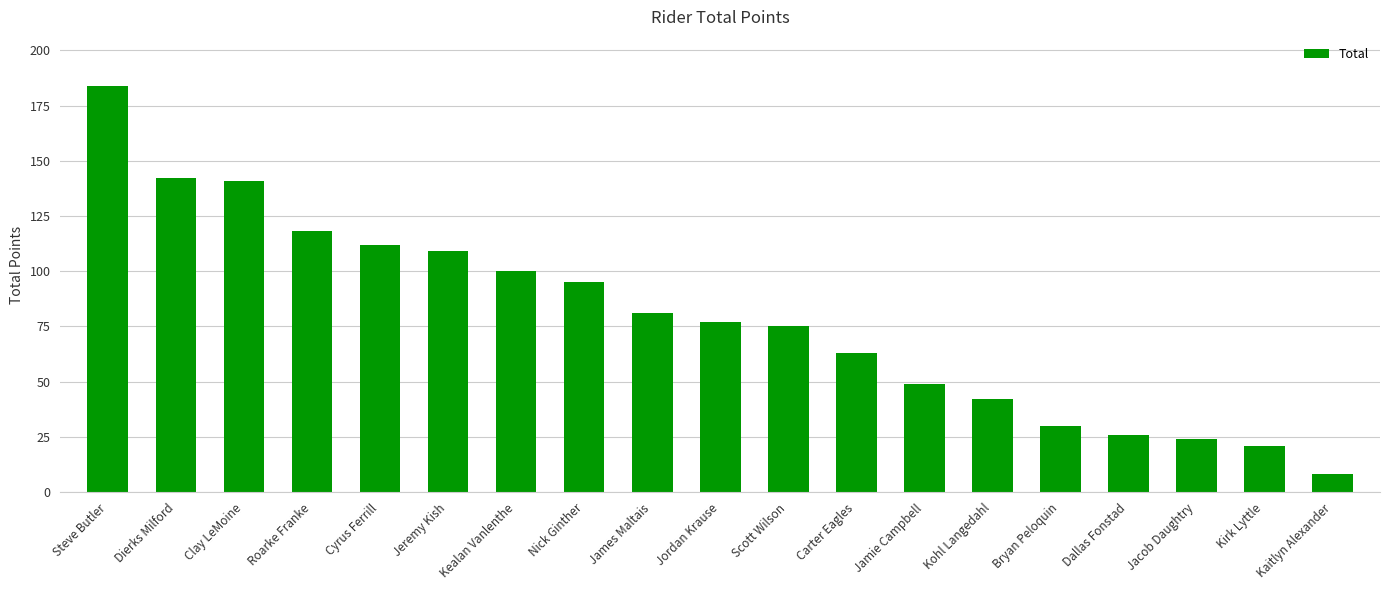

Reading left to right, list all the values displayed in this chart.

184	142	141	118	112	109	100	95	81	77	75	63	49	42	30	26	24	21	8